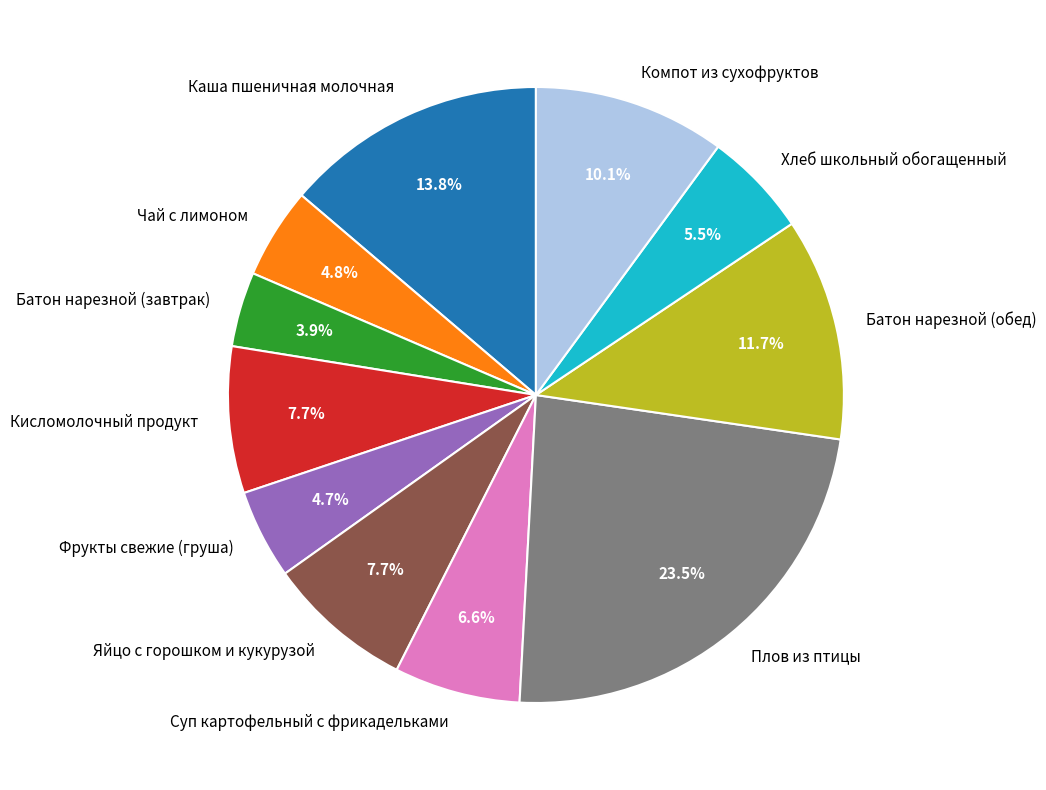

Is it true that Чай с лимоном is 5% of the pie?

True